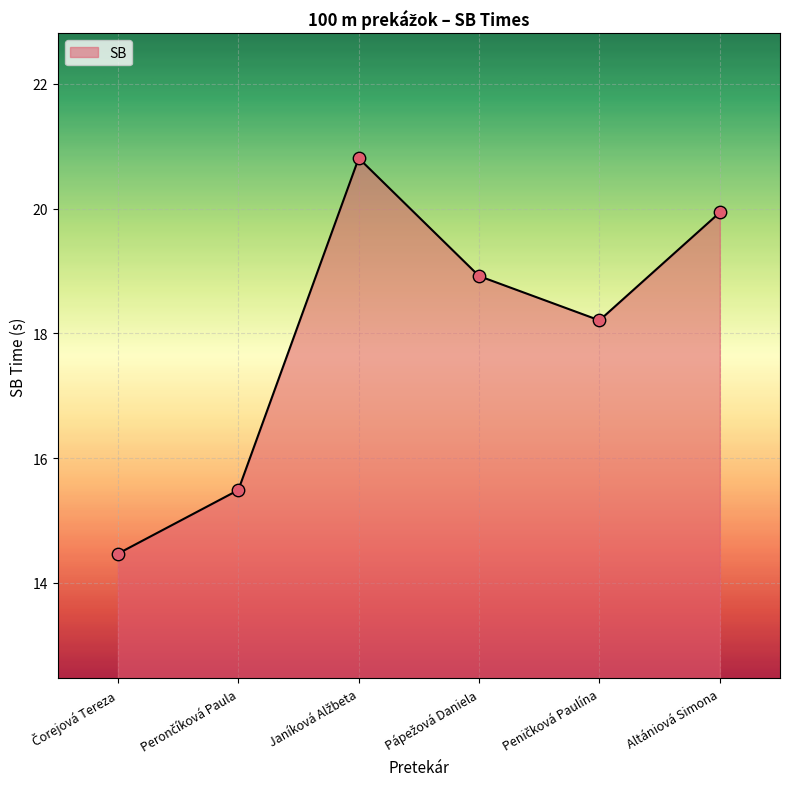

What position from the left is Altániová Simona?

6